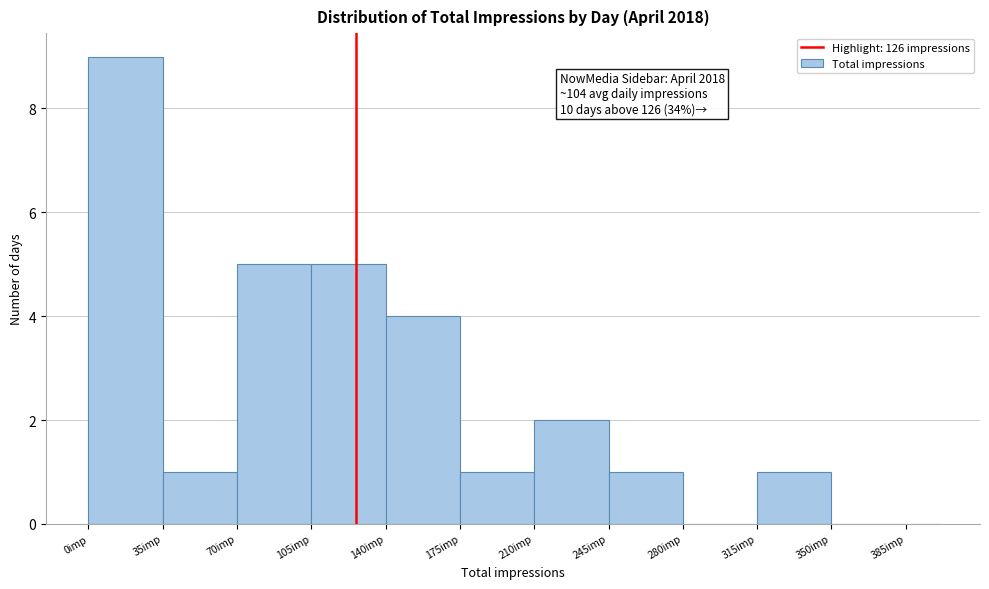

Read against the x-axis, roughly where is the centre of the tallest bar?

20